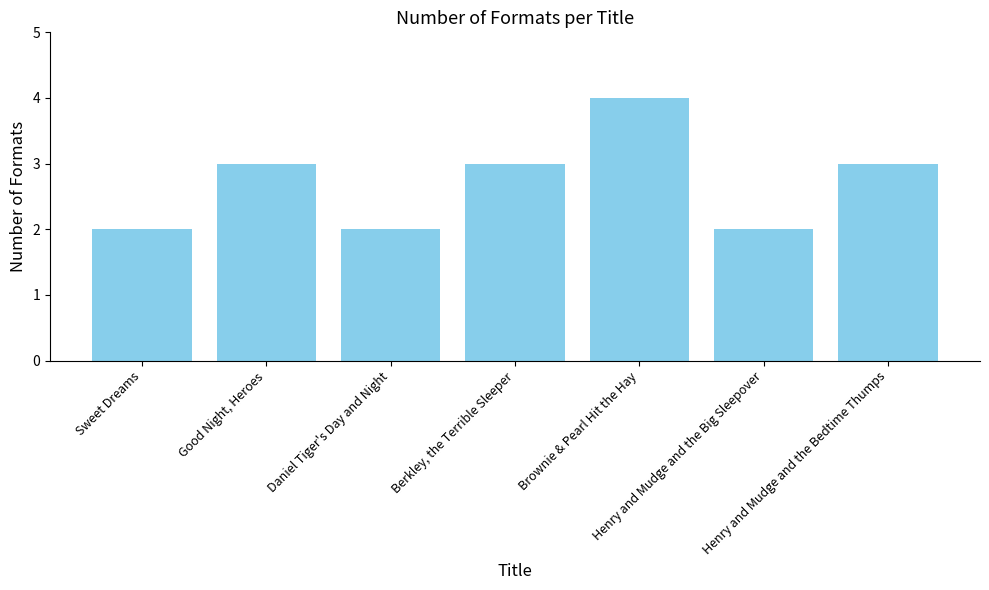

What is the average value?

3